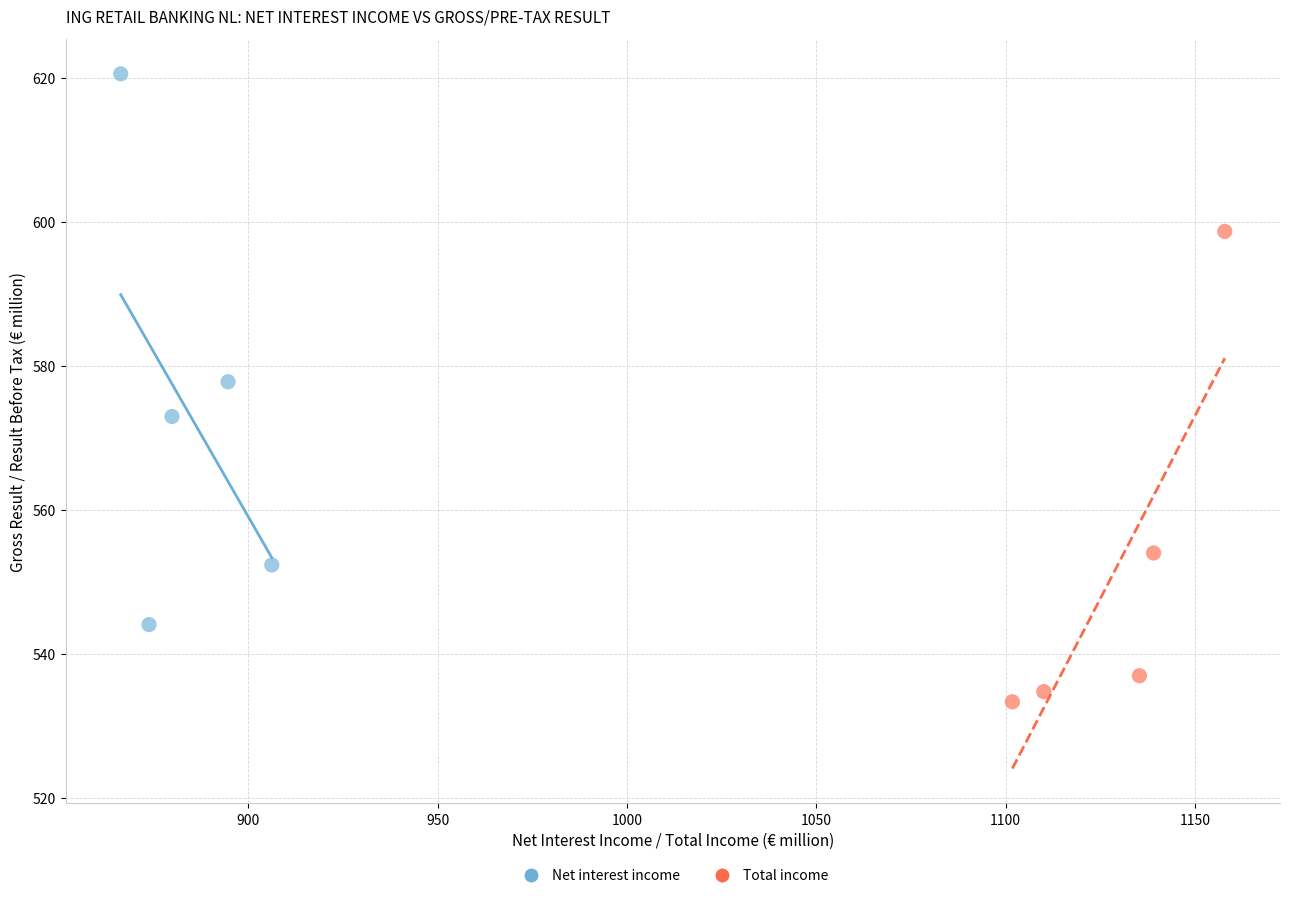

Which series contains the lowest Y value?

Total income